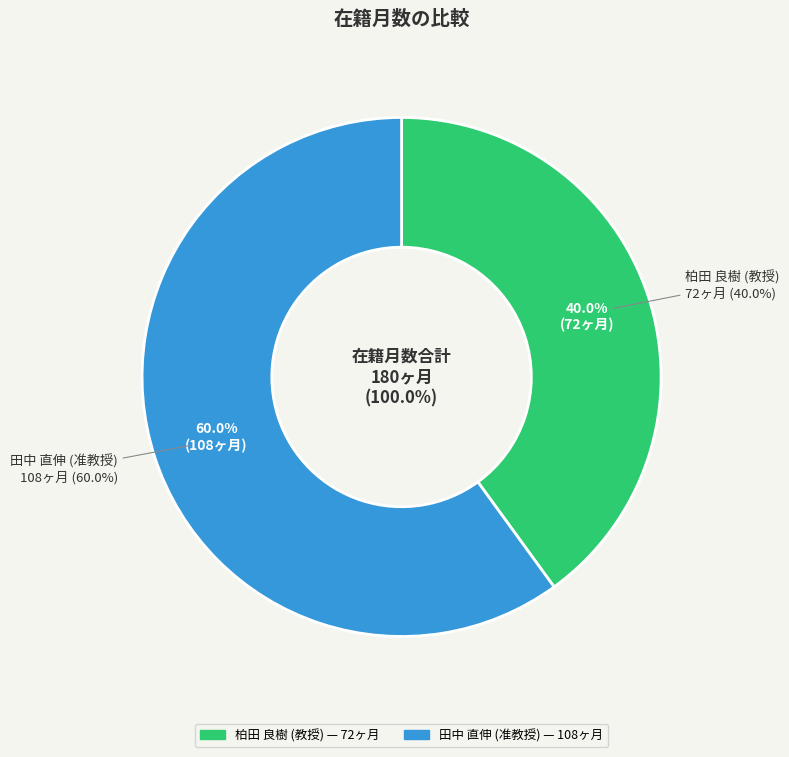

How many slices are in this pie chart?

2